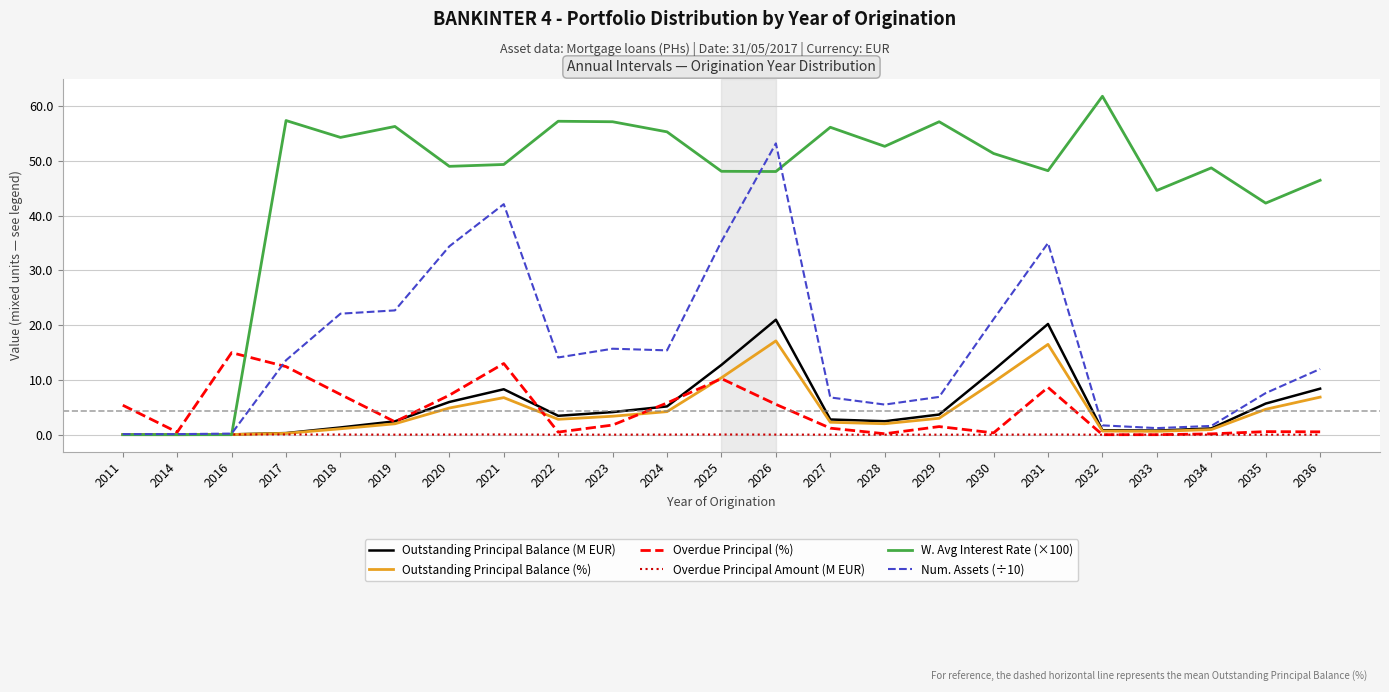

The Overdue Principal Amount (M EUR) series shows 0.0 at 2030. True or false?

True